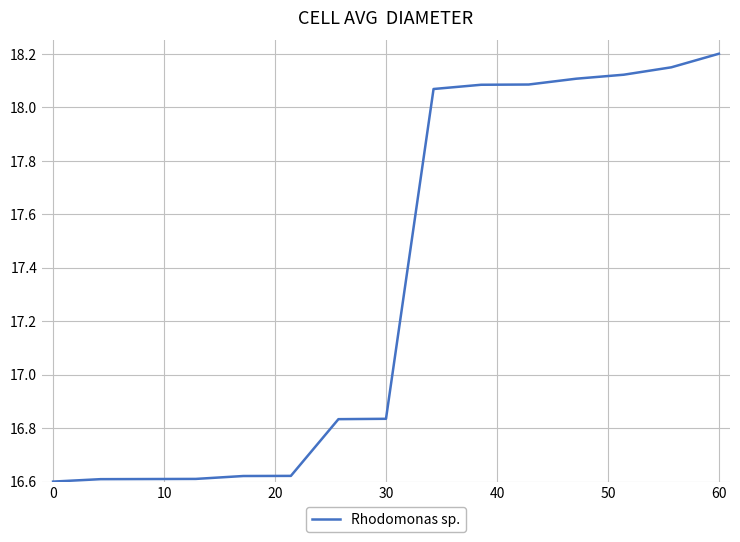

What is the greatest value displayed?

18.2